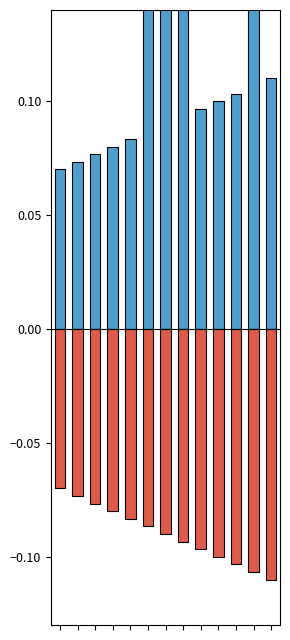

Rank the series by their maximum value, from lowest to highest.

Base Min, Min